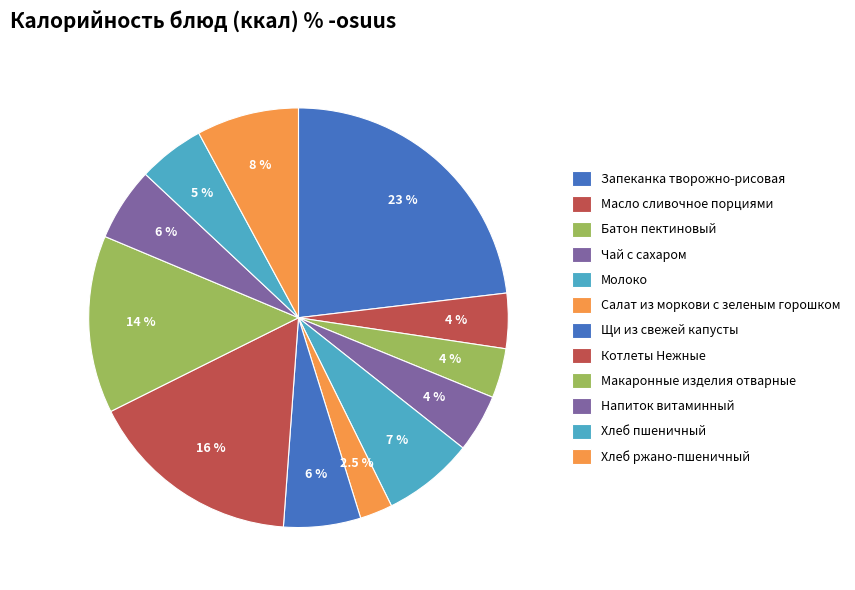

Which category has the biggest portion of the pie?

Запеканка творожно-рисовая